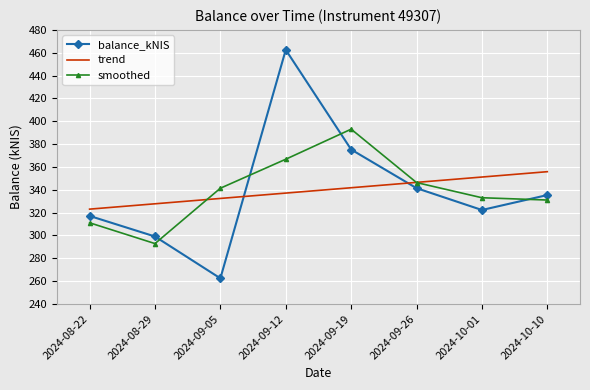

Which series changed the most between 2024-08-22 and 2024-09-12?

balance_kNIS